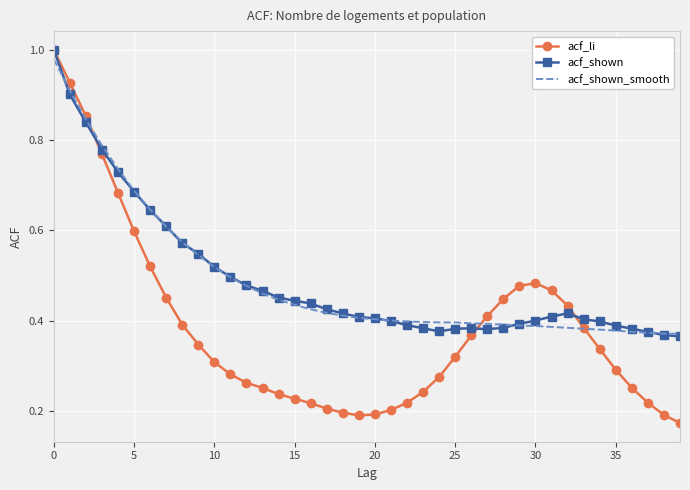

Count the number of categories in the chart.

40